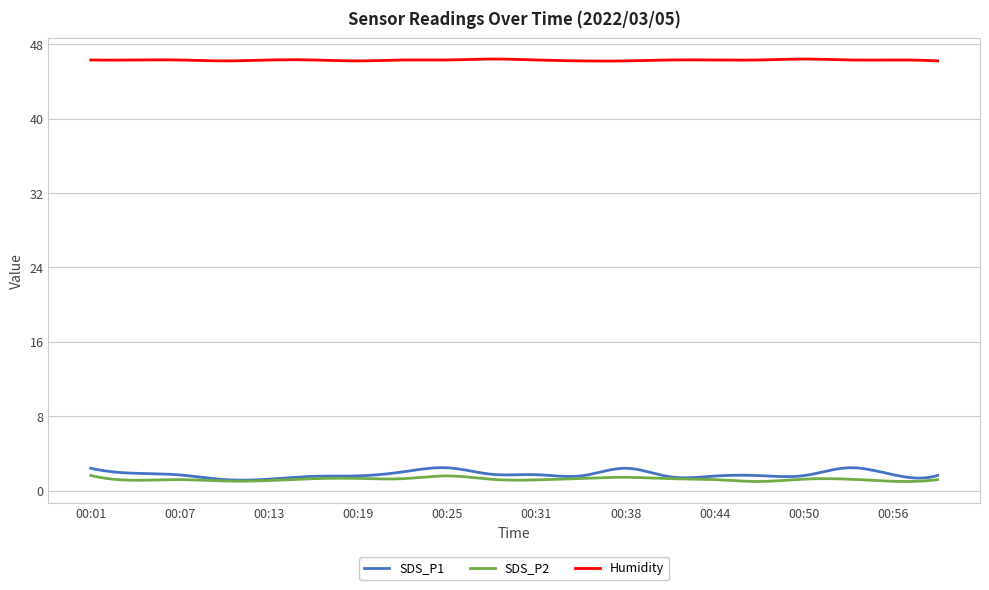

True or false: Humidity and SDS_P2 cross at least once.

False